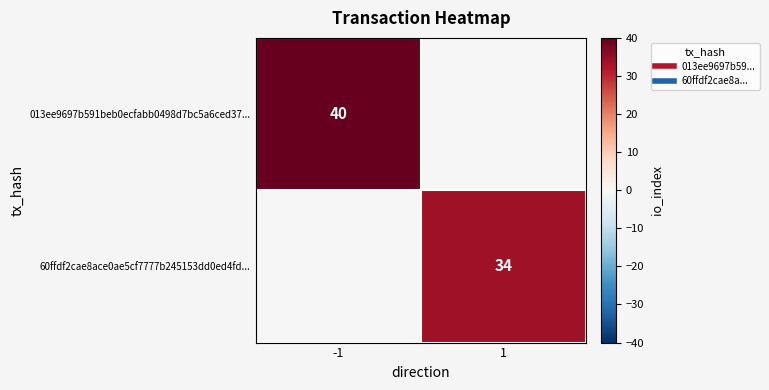

The 60ffdf2cae8ace0ae5cf7777b245153dd0ed4fd... series shows 0 at -1. True or false?

True